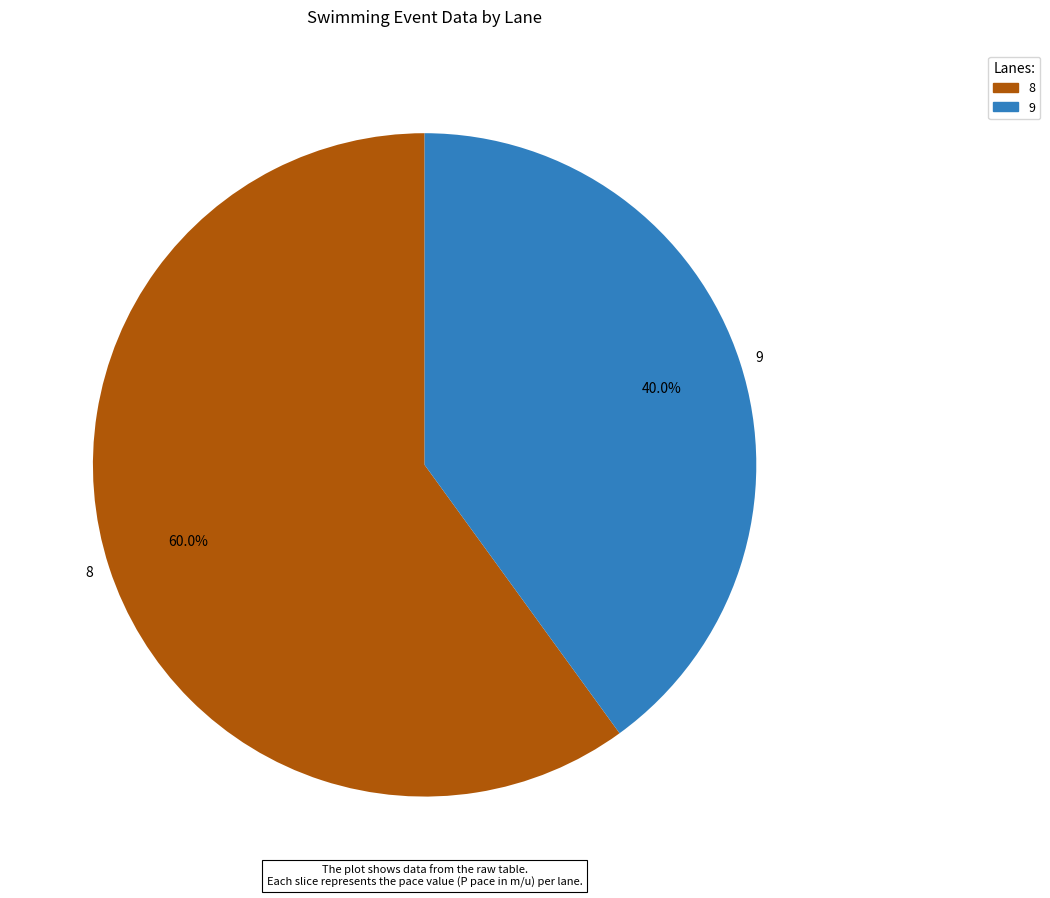

What percentage is the 9 slice, to the nearest percent?

40%